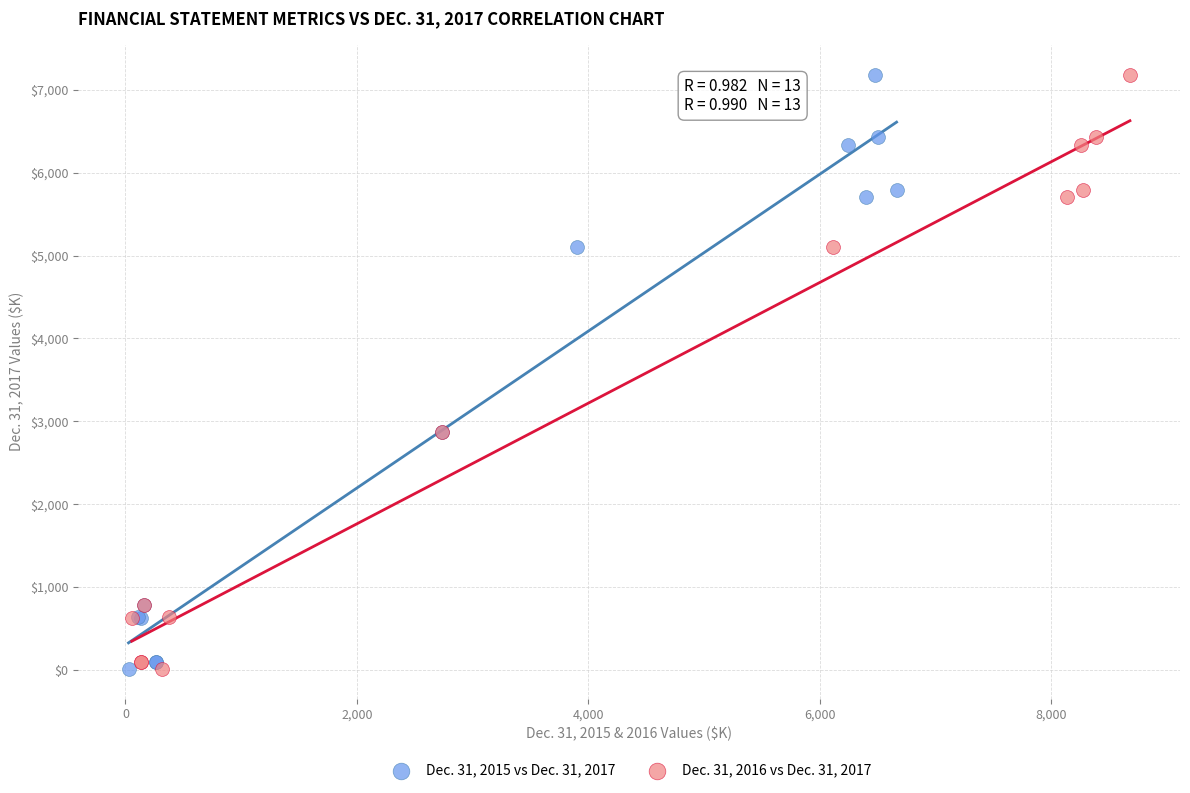

What are all the series names shown in the legend?

Dec. 31, 2015 vs Dec. 31, 2017, Dec. 31, 2016 vs Dec. 31, 2017